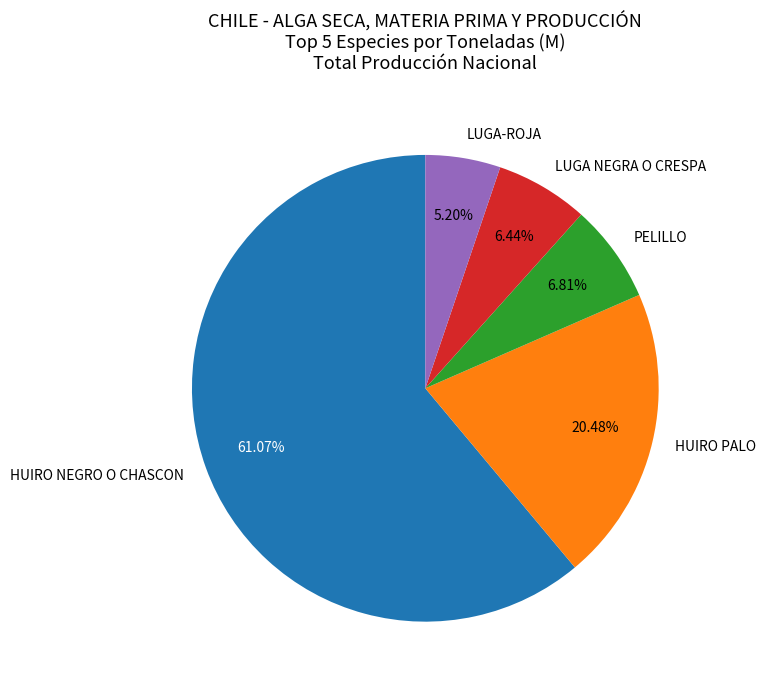

Which has a higher value, HUIRO NEGRO O CHASCON or PELILLO?

HUIRO NEGRO O CHASCON